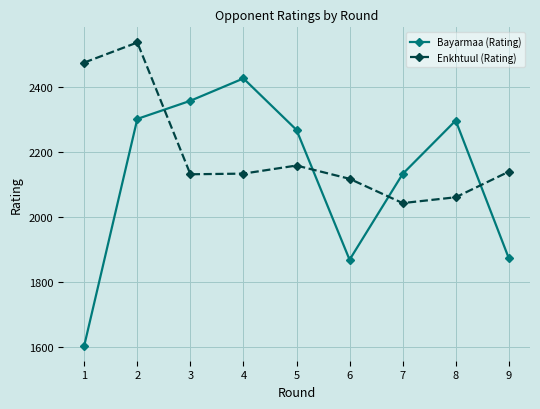

Is the value of Bayarmaa (Rating) at 9 greater than the value of Enkhtuul (Rating) at 3?

No